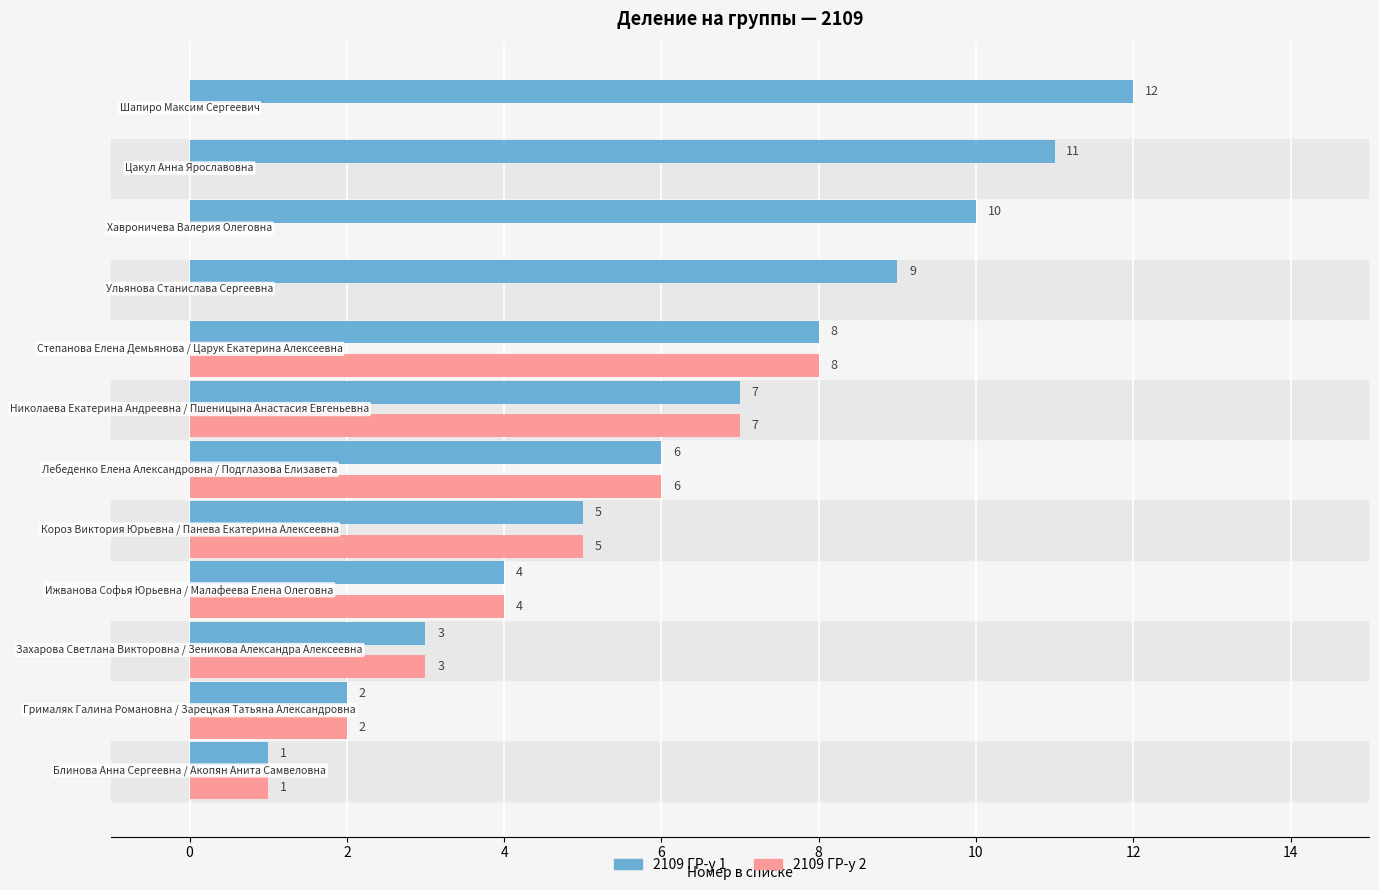

What is the sum of all 2109 ГР-у 2 values?

36